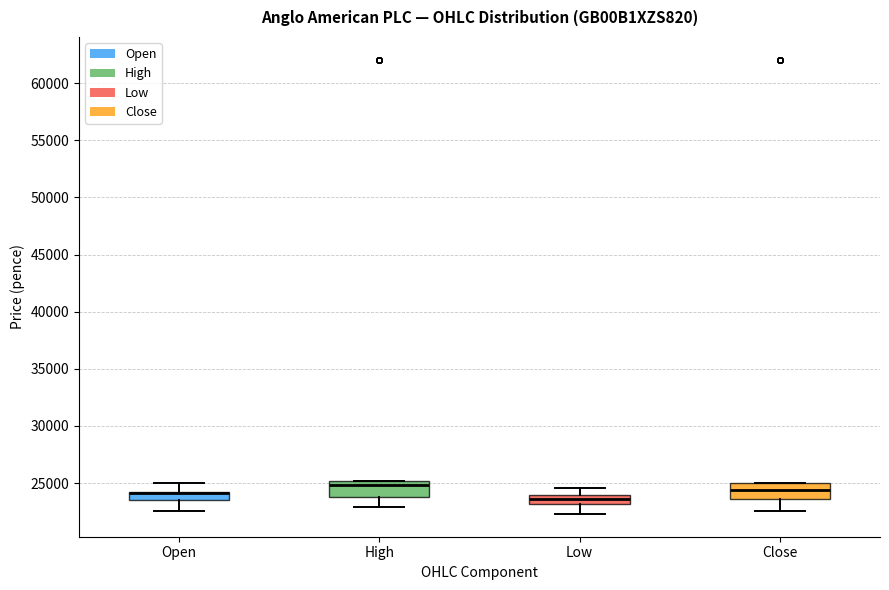

Where does the upper whisker of the box for Open end on the y-axis? The values are not printed on the chart, so give them approximately, as read against the axis.

25000